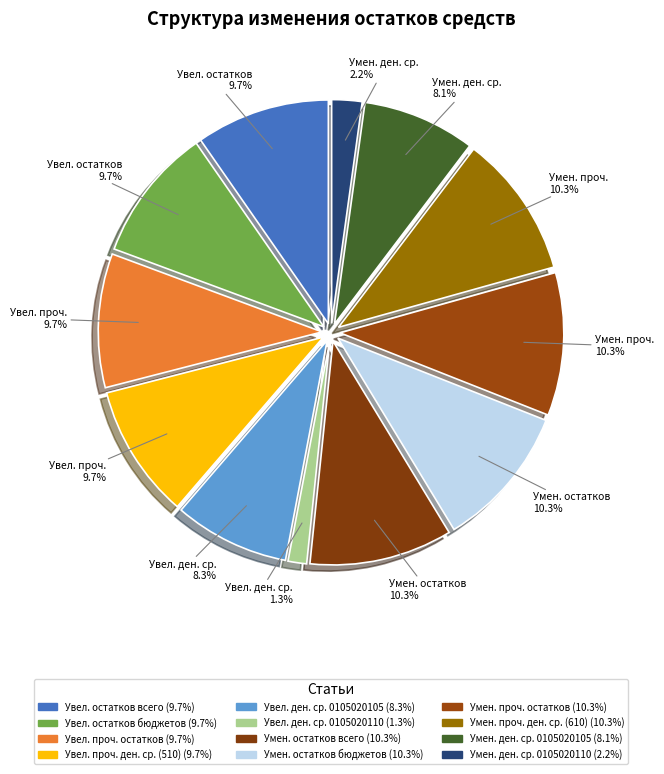

How many slices are in this pie chart?

12